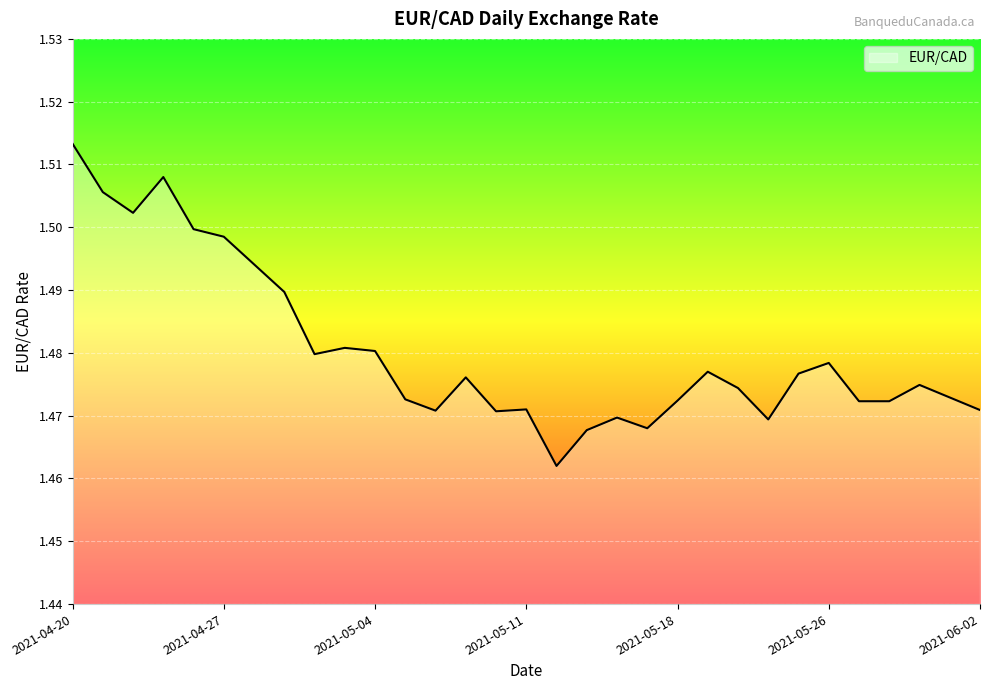

Reading left to right, what are all the values shown in this chart?

1.5	1.5	1.5	1.5	1.5	1.5	1.5	1.5	1.5	1.5	1.5	1.5	1.5	1.5	1.5	1.5	1.5	1.5	1.5	1.5	1.5	1.5	1.5	1.5	1.5	1.5	1.5	1.5	1.5	1.5	1.5